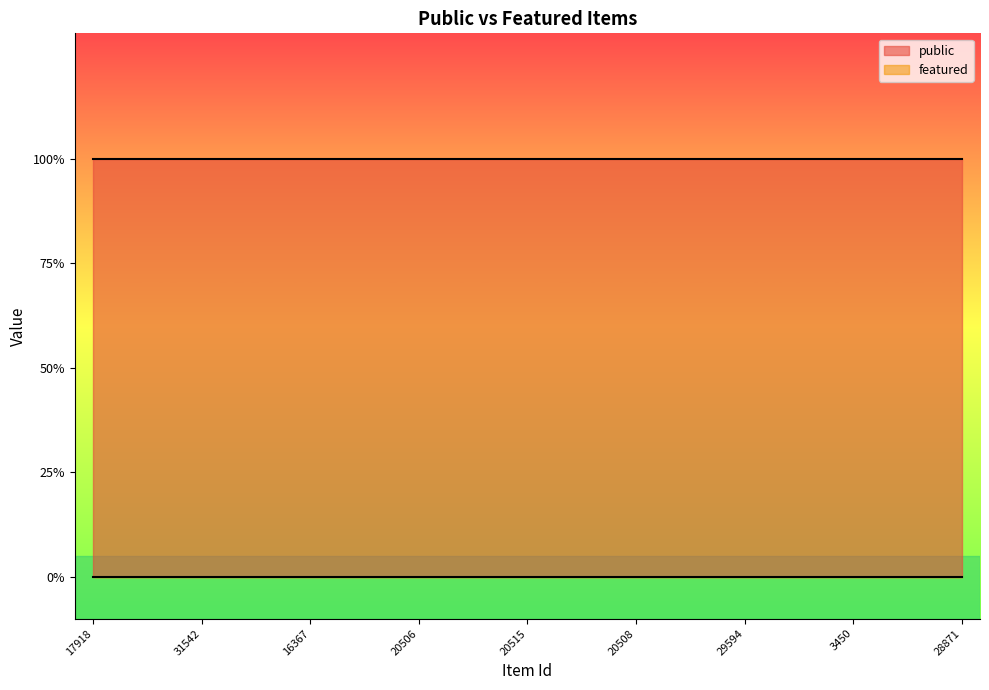

Which series has the largest range (max minus min)?

public